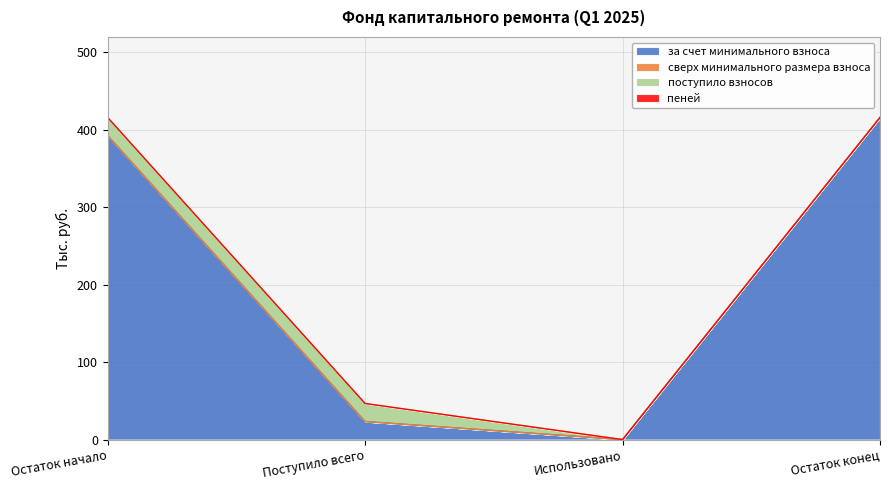

At how many categories does at least one series exceed 285?

2